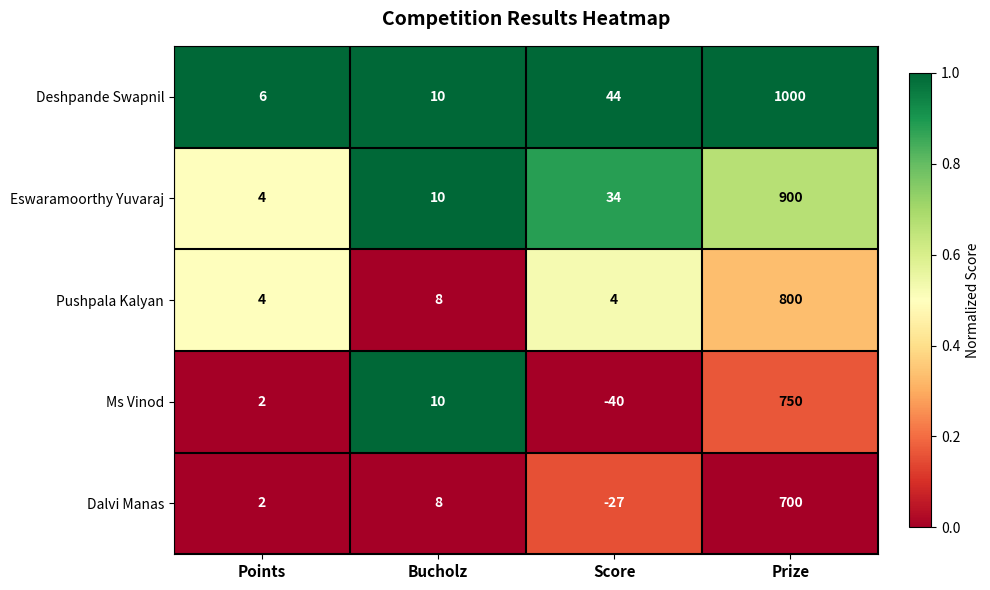

At which category is the sum across all series the highest?

Prize